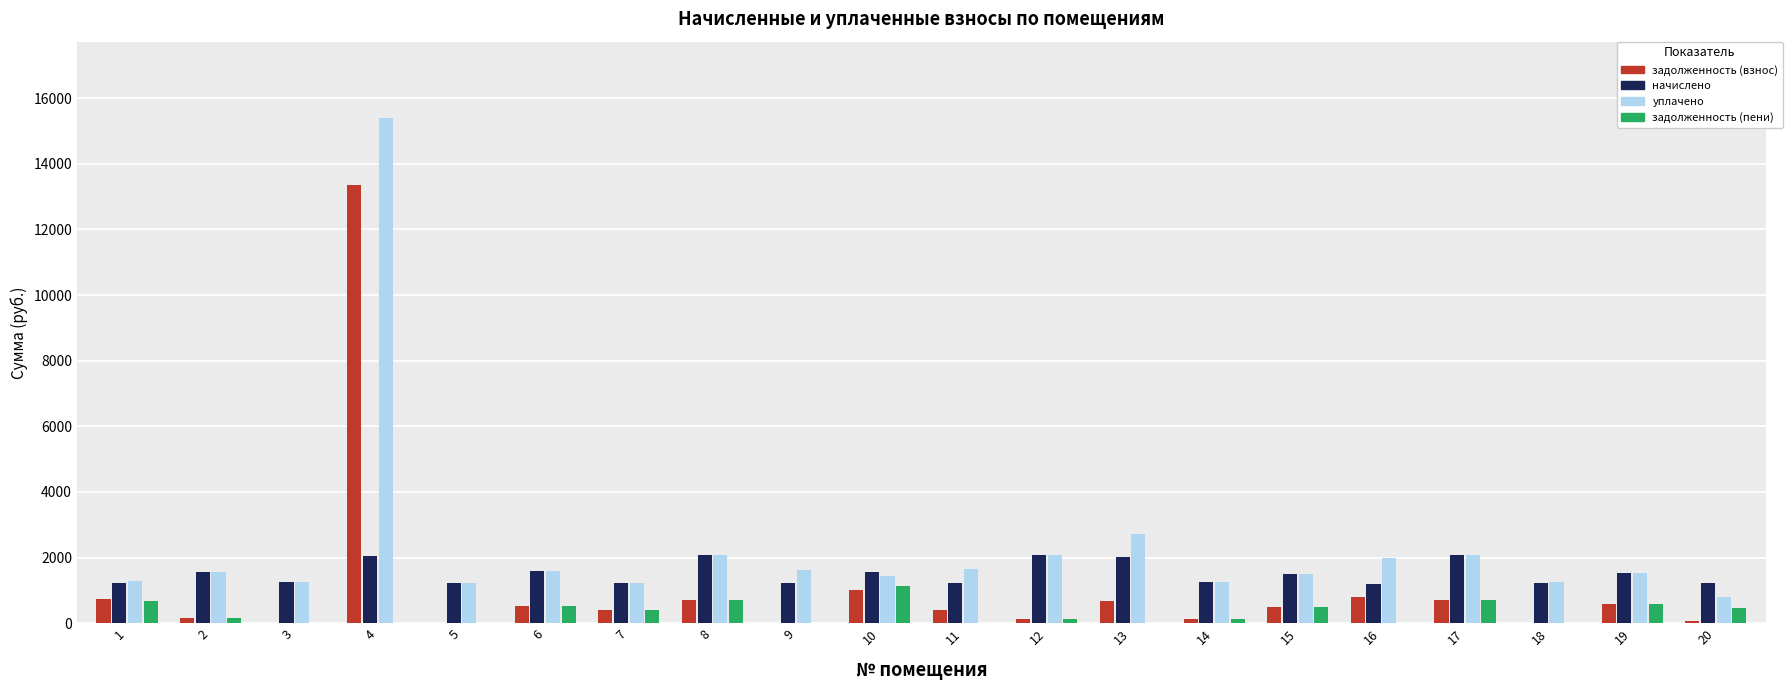

The value of задолженность (взнос) at 13 is 676.0. True or false?

True